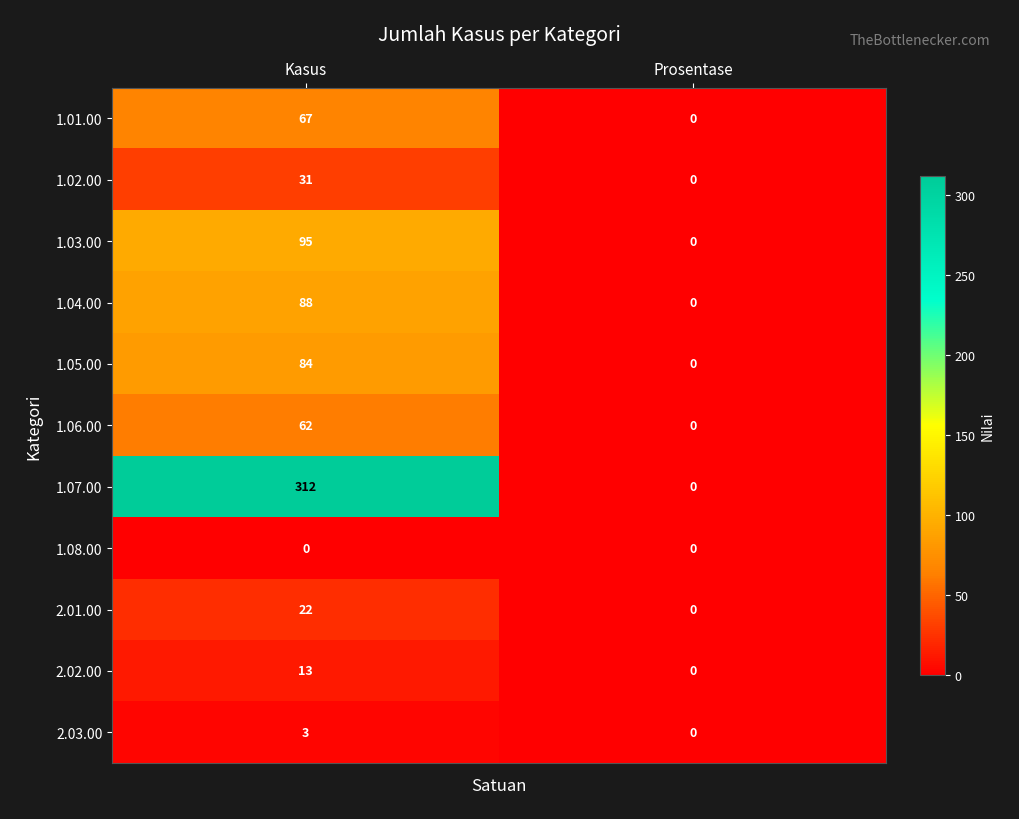

What is the difference between the maximum and minimum values in the 2.01.00 series?

22